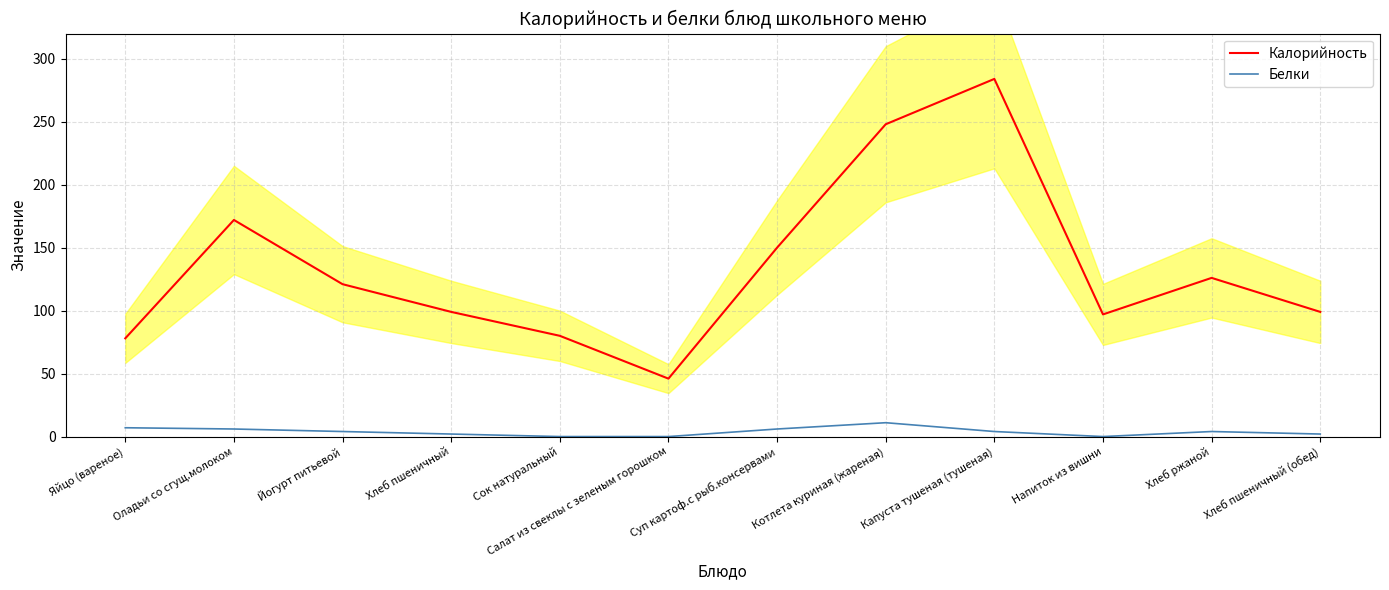

What position from the left is Капуста тушеная (тушеная)?

9